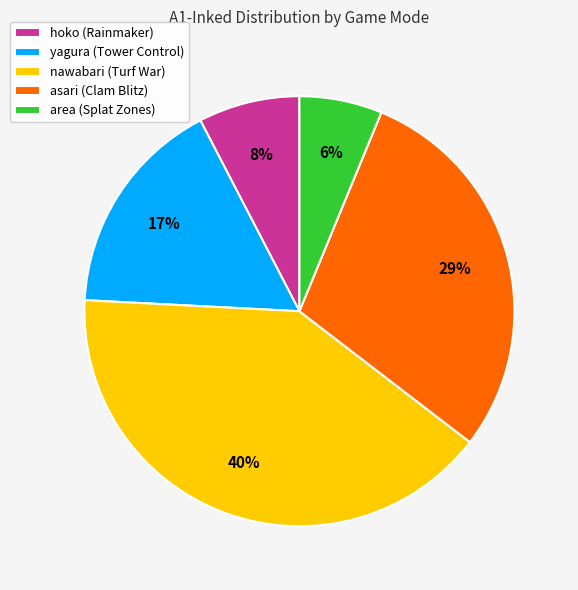

To the nearest percent, what is the average slice percentage?

20%